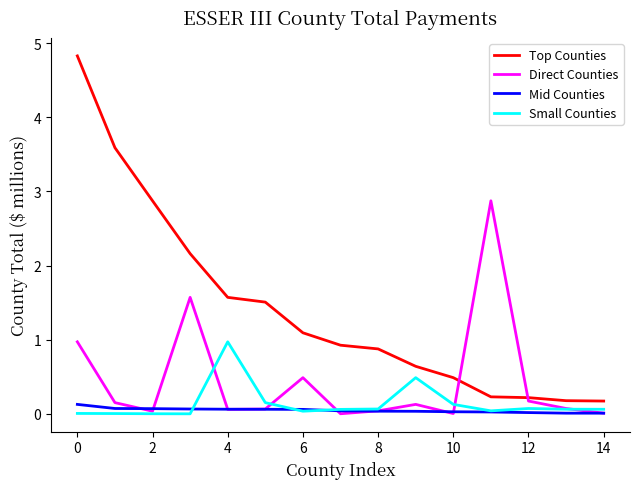

Which series has the largest total across all categories?

Top Counties